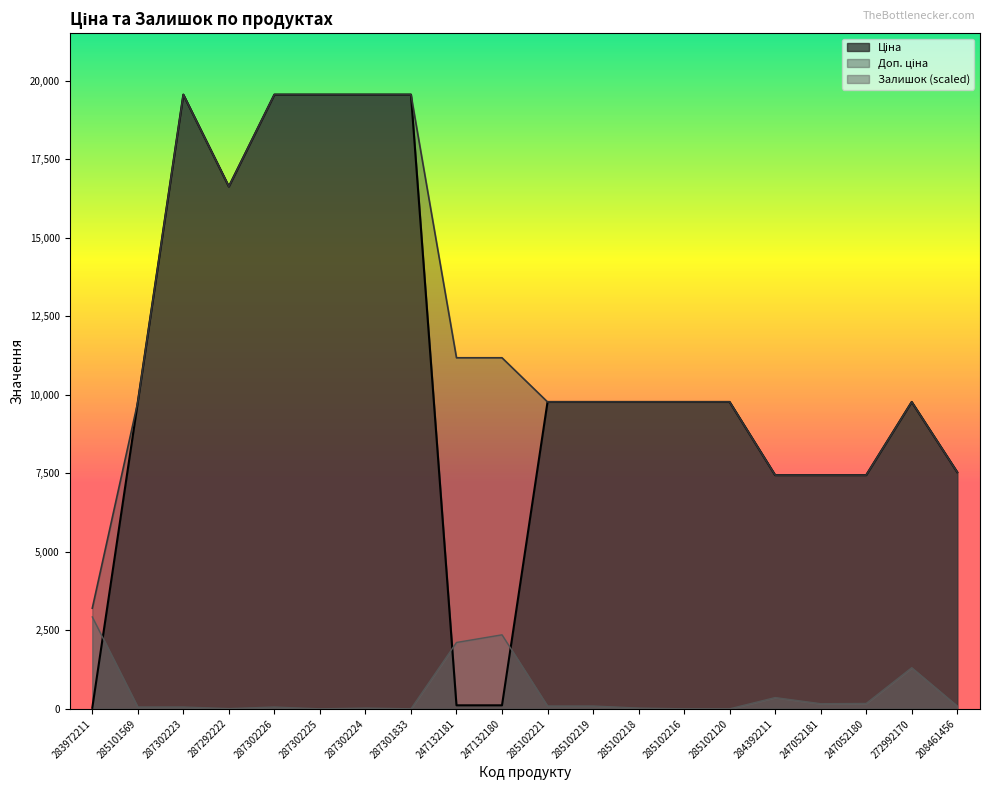

The value of Залишок at 285102216 is 1444.4. True or false?

False